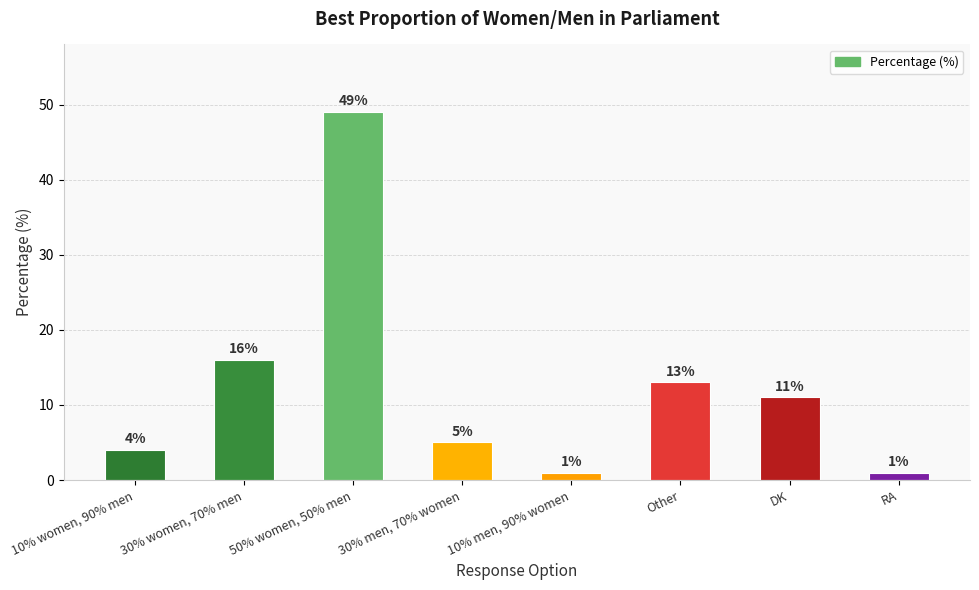

Which label corresponds to the largest value in the chart?

50% women, 50% men